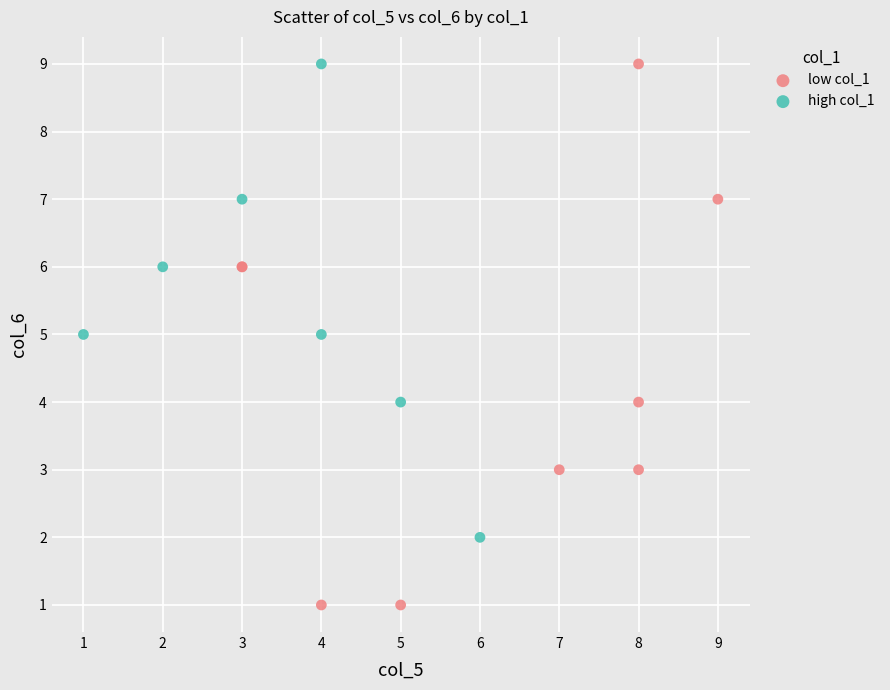

Which series reaches the minimum Y coordinate?

low col_1